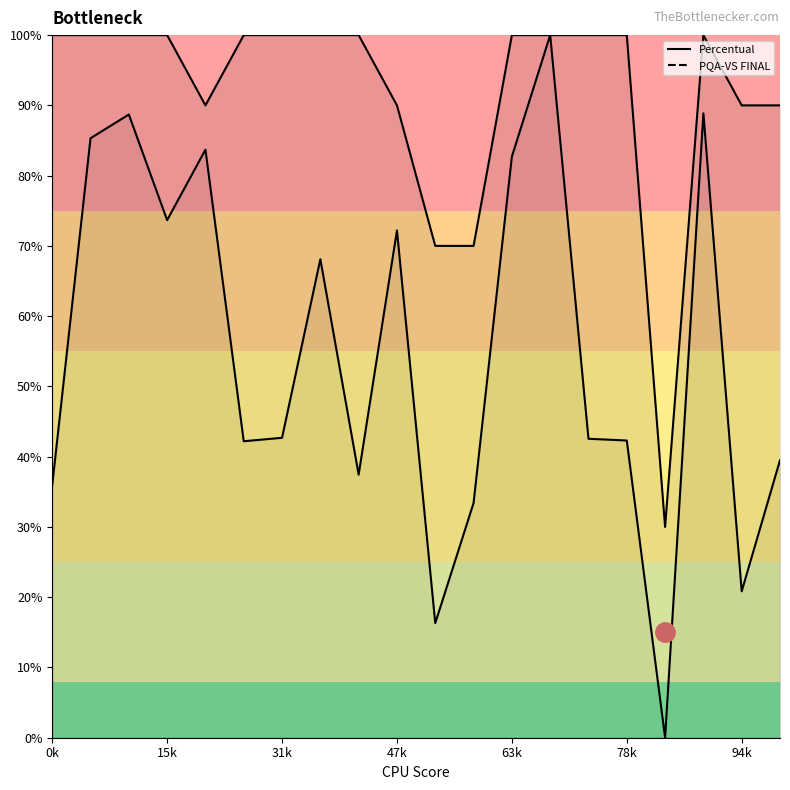

Reading right to left, extract all data points from this chart.

Percentual: 90.0	90.0	100.0	30.0	100.0	100.0	100.0	100.0	70.0	70.0	90.0	100.0	100.0	100.0	100.0	90.0	100.0	100.0	100.0	100.0
PQA-VS FINAL: 39.5	20.8	88.9	0.0	42.3	42.5	100.0	82.7	33.4	16.3	72.2	37.4	68.1	42.7	42.2	83.7	73.7	88.7	85.3	35.9